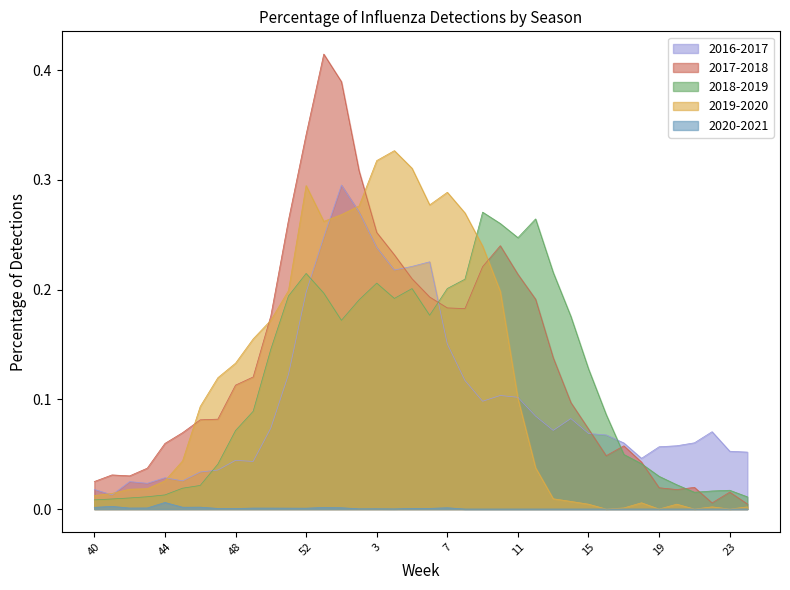

What is the sum of the 2017-2018 values at 53 and 4?

0.6